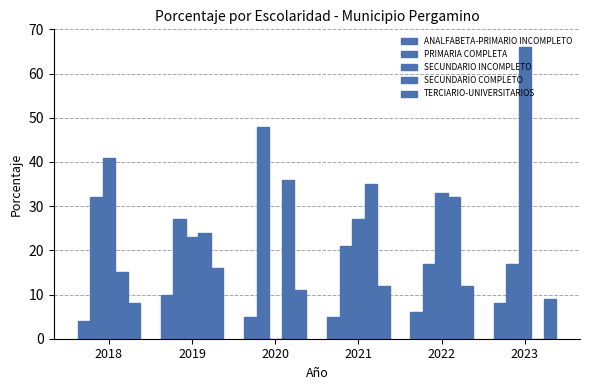

Which series has the widest spread of values?

SECUNDARIO INCOMPLETO